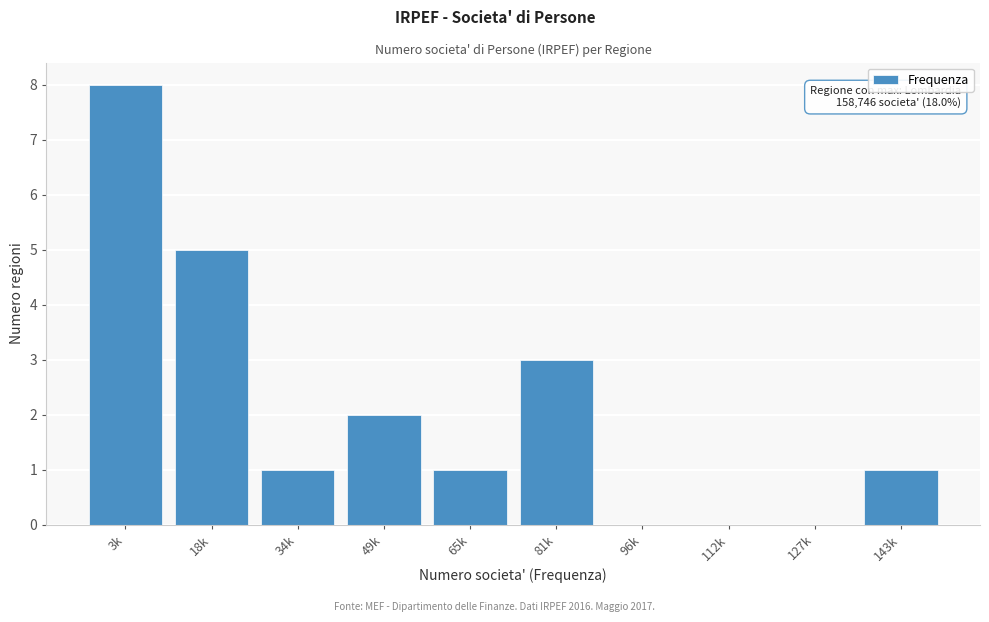

Reading right to left, list all the values displayed in this chart.

143k=1	127k=0	112k=0	96k=0	81k=3	65k=1	49k=2	34k=1	18k=5	3k=8